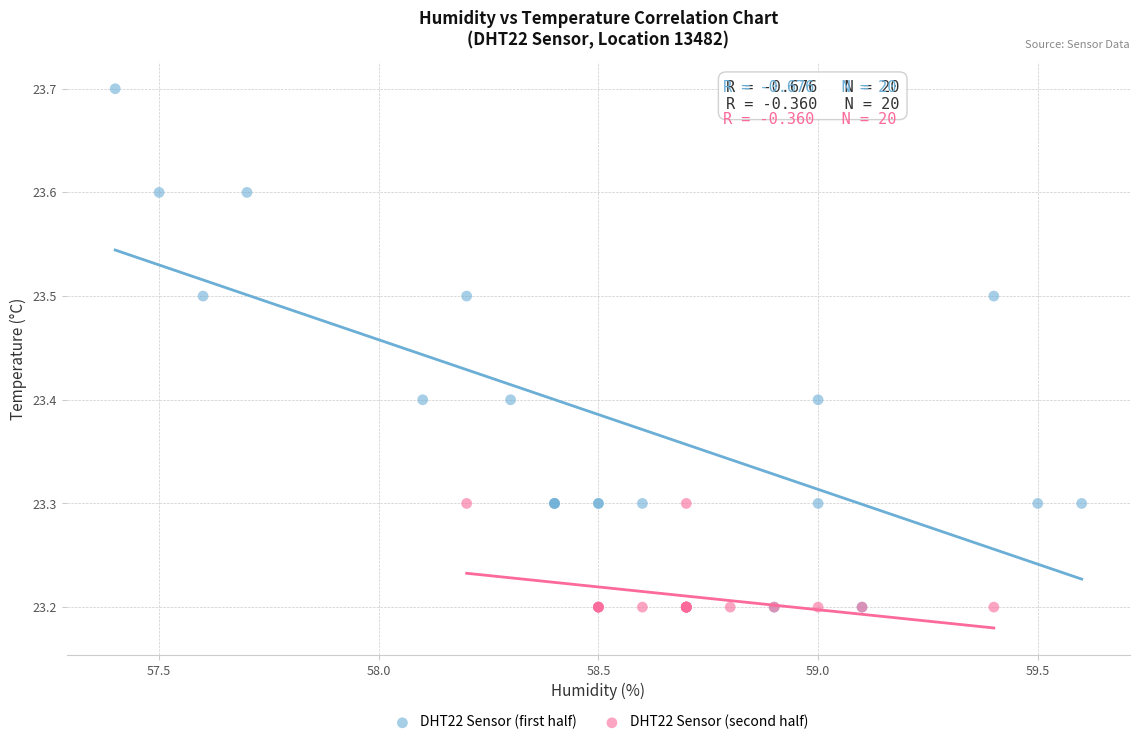

Which series reaches the maximum Y coordinate?

DHT22 Sensor (first half)